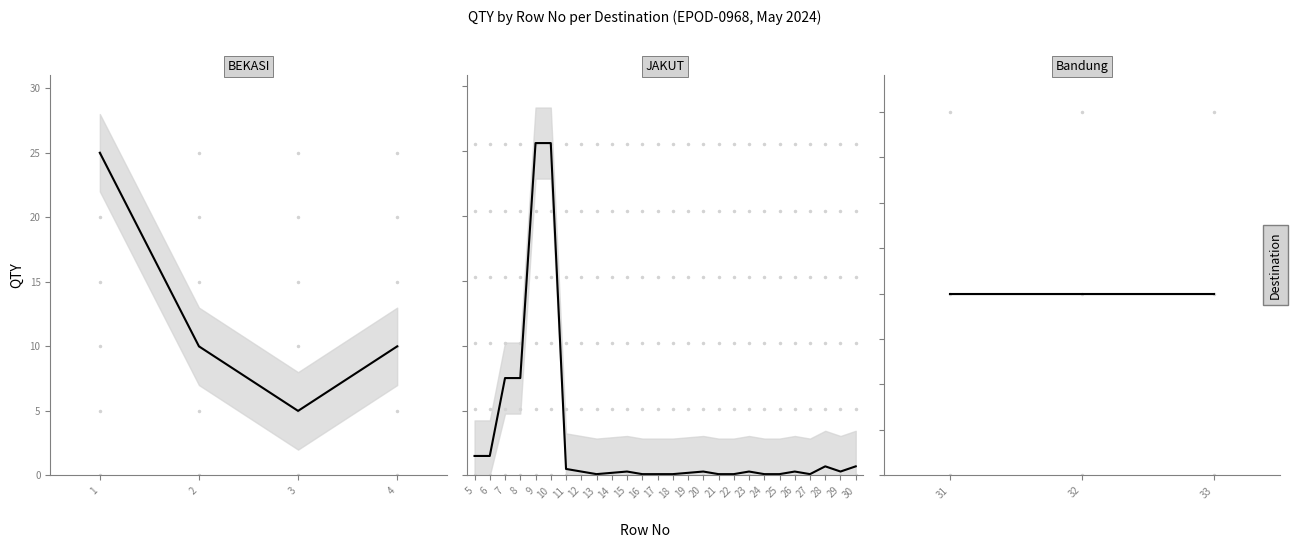

Where is the first local minimum?

3